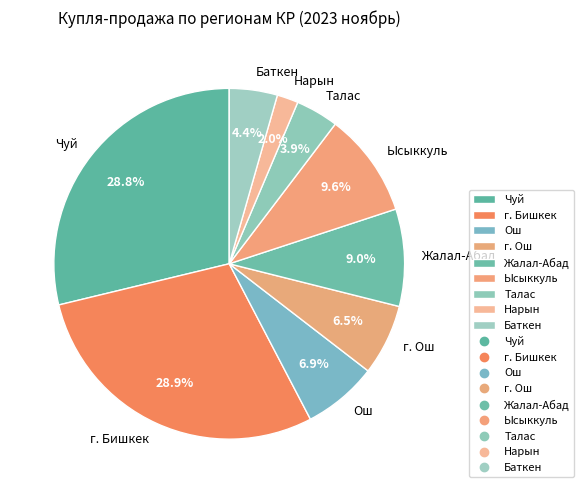

Is there any slice that represents more than half of the pie?

No